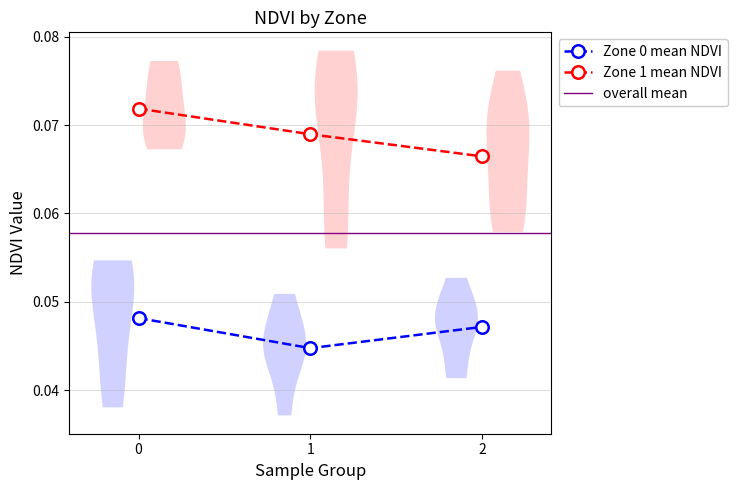

What is the average value of the Zone 1 NDVI series?

0.1